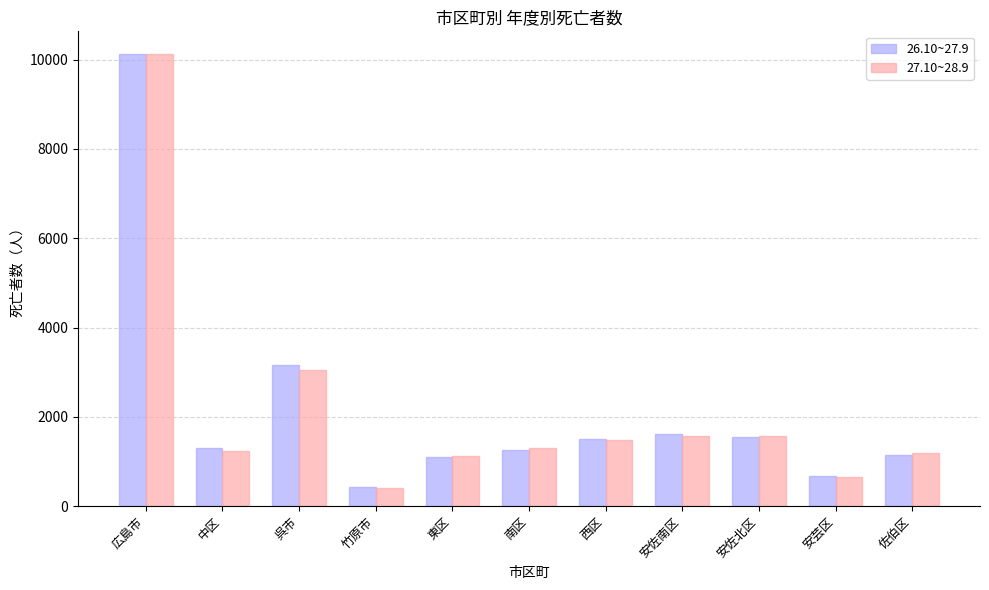

Which series has the largest range (max minus min)?

27.10~28.9